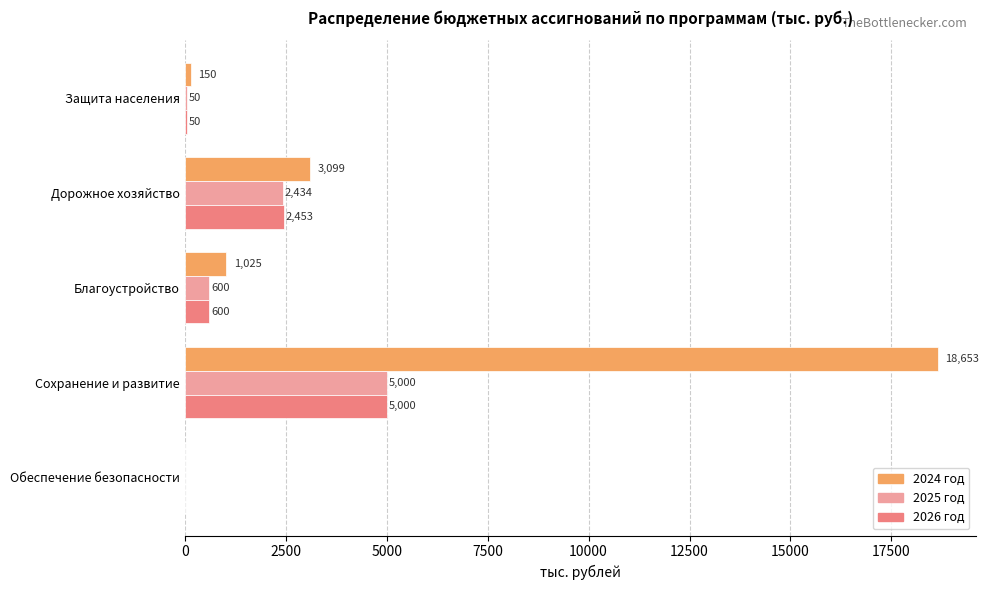

At which category is the sum across all series the highest?

Сохранение и развитие